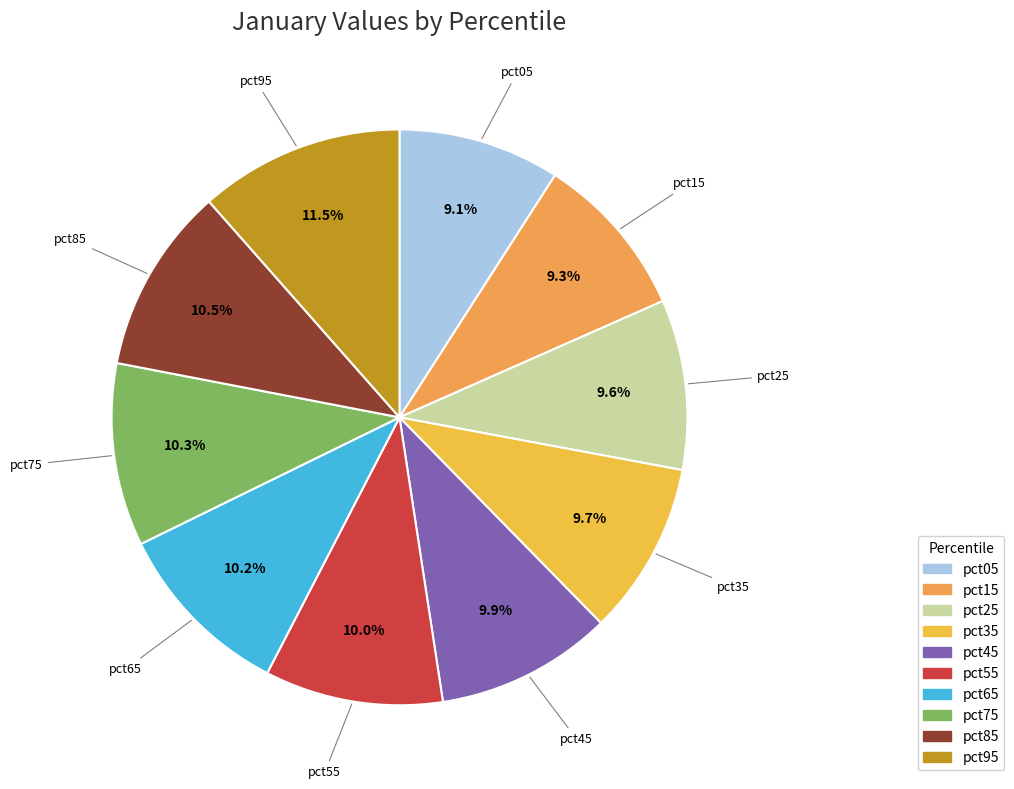

To the nearest percent, what is the combined percentage of pct35 and pct15?

19%